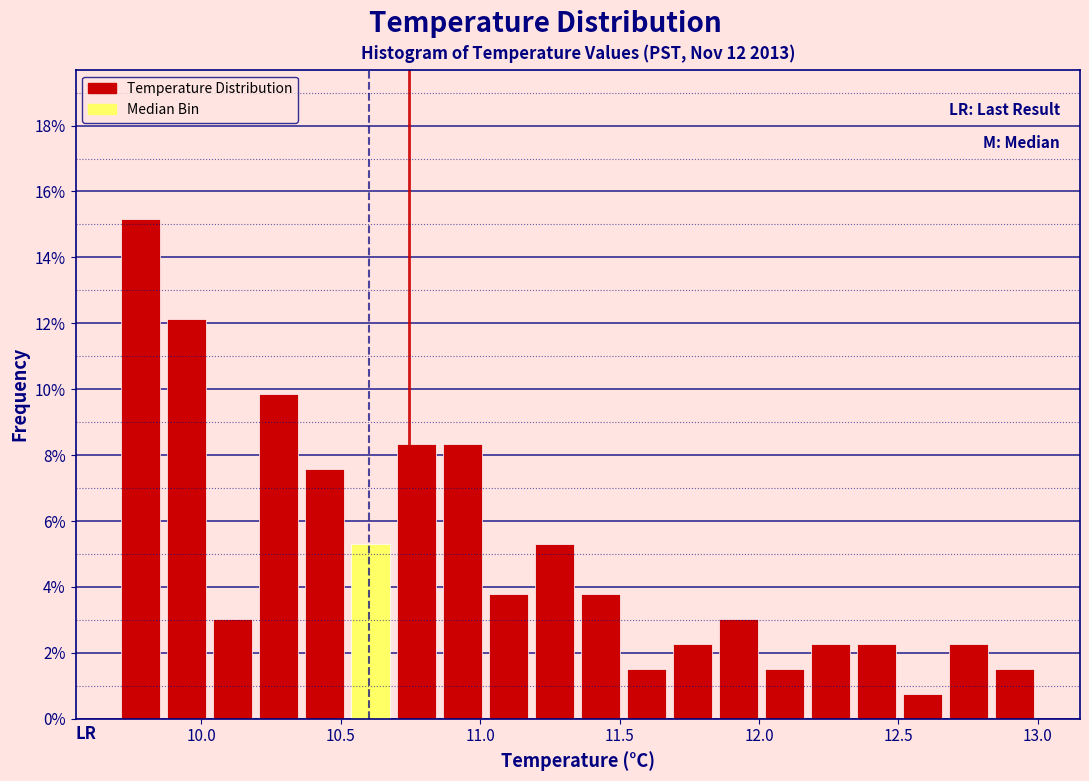

Around what value on the x-axis is the tallest bar? Give the approximate position of its centre, as read against the axis.

9.80